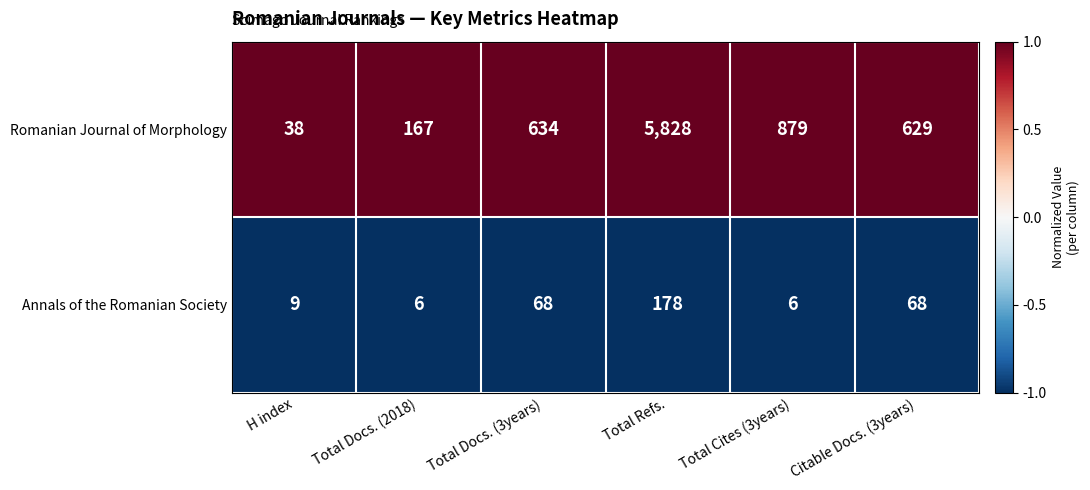

Is it true that Romanian Journal of Morphology equals 629 at Citable Docs. (3years)?

True